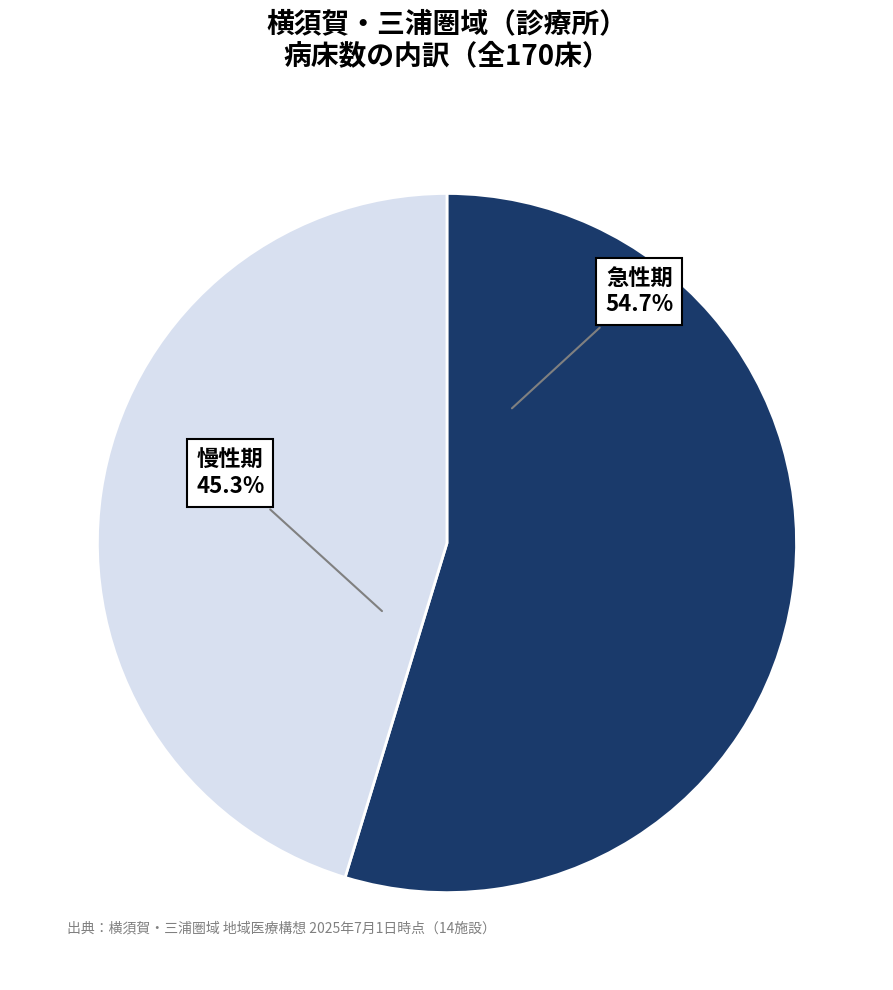

To the nearest percent, what is the difference between the largest and smallest slice percentages?

9%